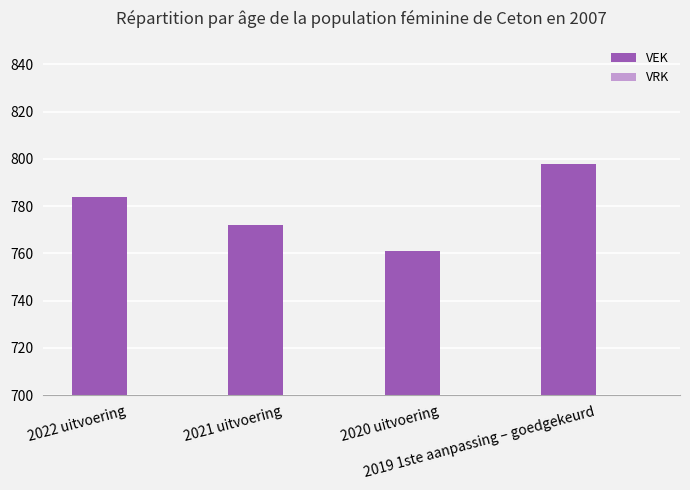

Does the chart contain any negative values?

No